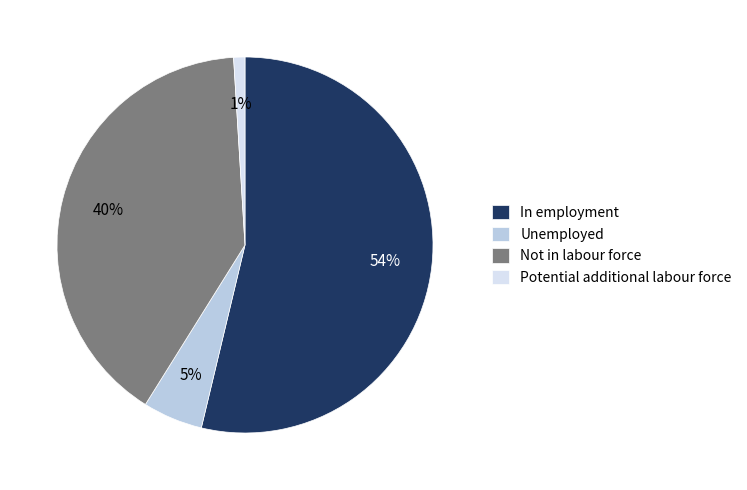

Which has a higher value, Unemployed or Not in labour force?

Not in labour force